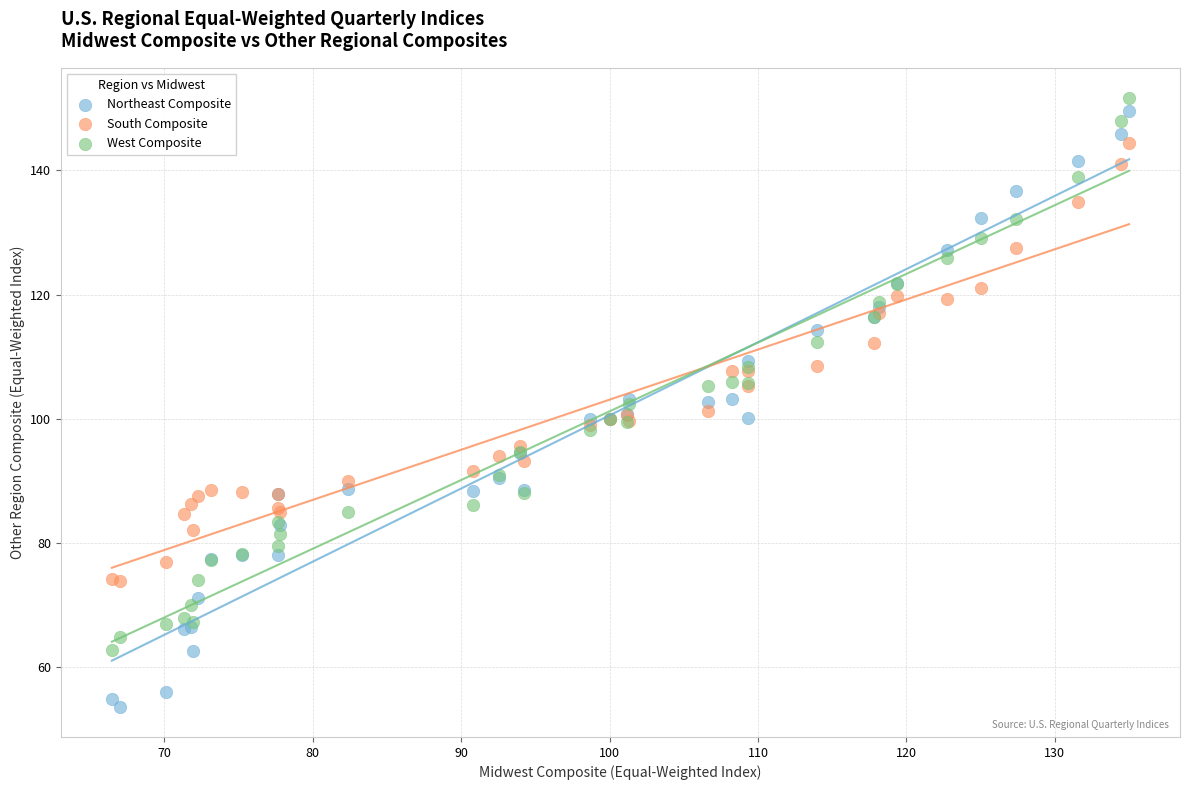

Which series reaches the maximum Y coordinate?

West Composite